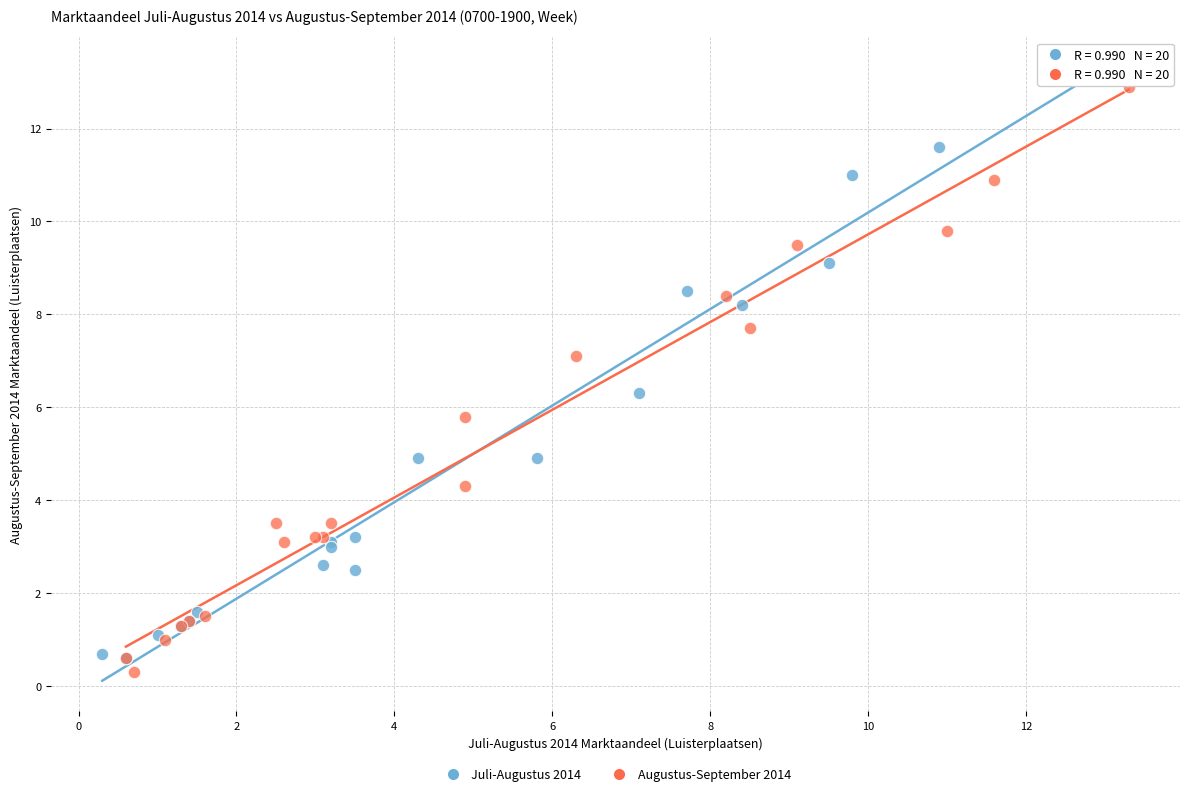

Which series has the largest Y range (max minus min)?

Juli-Augustus 2014